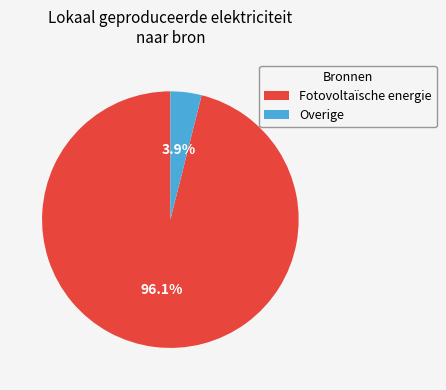

Does any single category account for the majority?

Yes